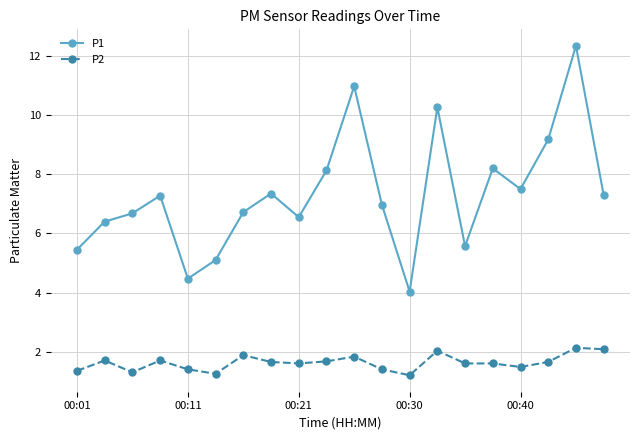

True or false: P1 and P2 cross at least once.

False